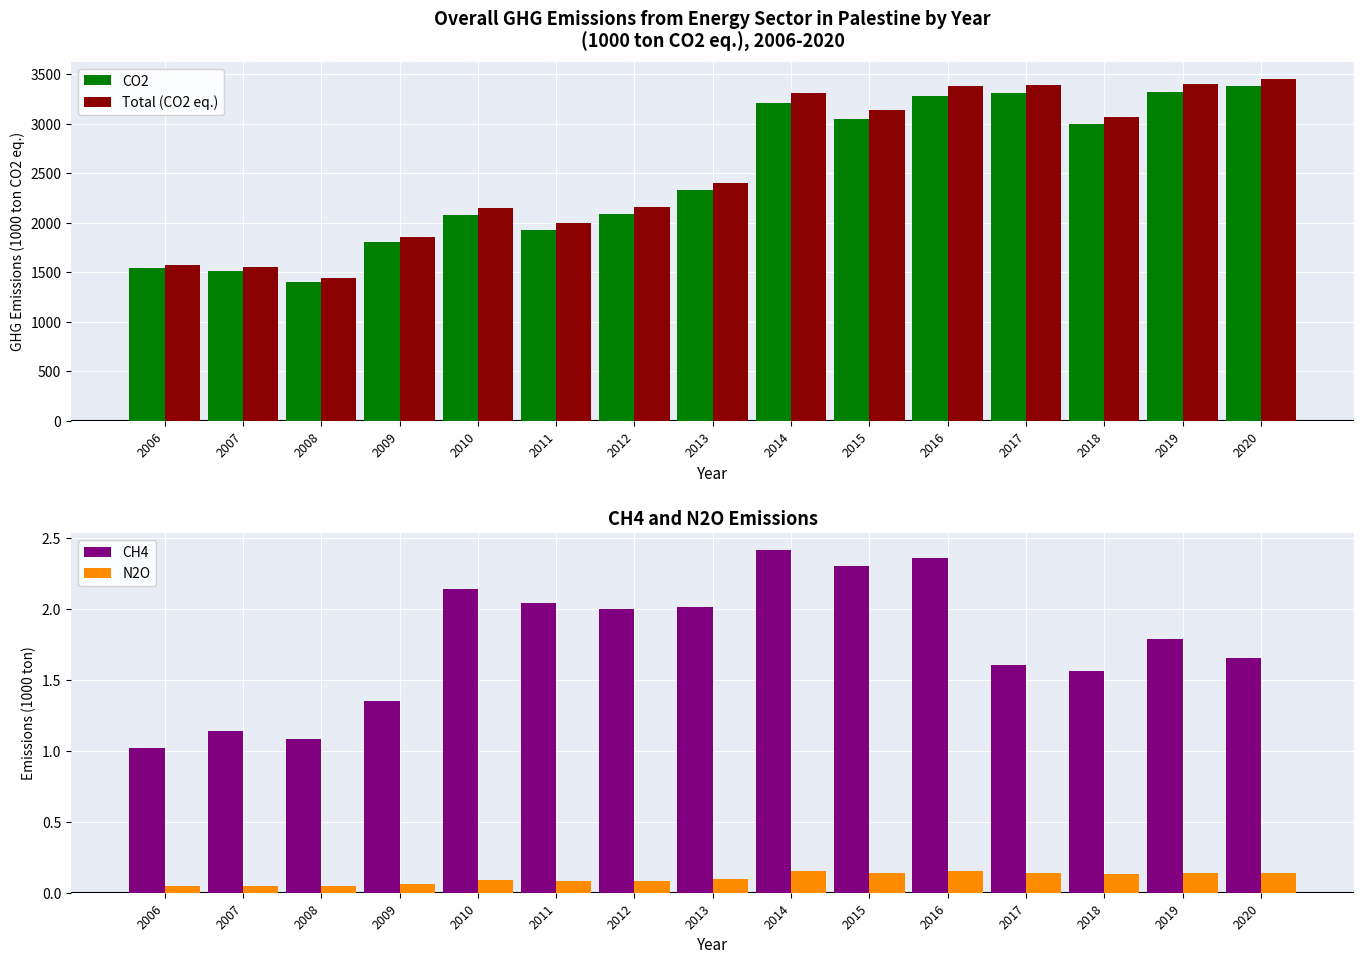

The value of Total (CO2 eq.) at 2019 is 2214.7. True or false?

False